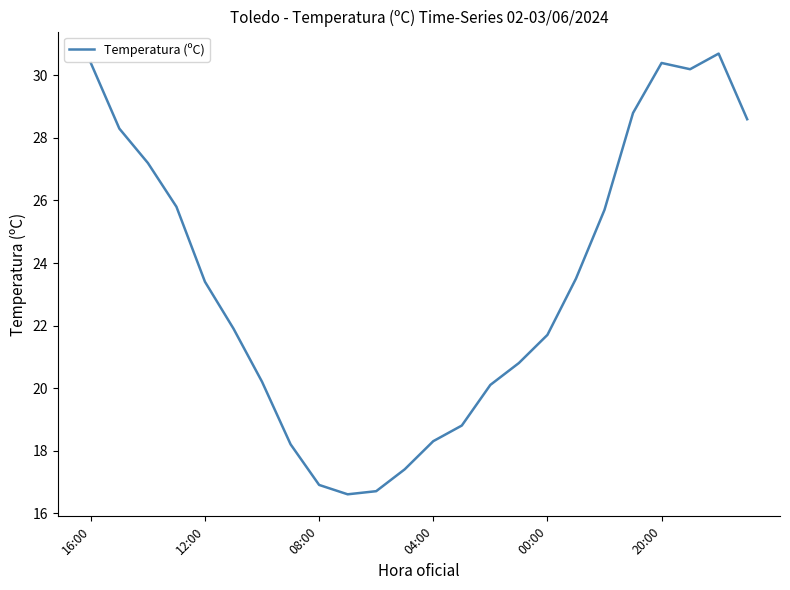

What is the greatest value displayed?

30.7